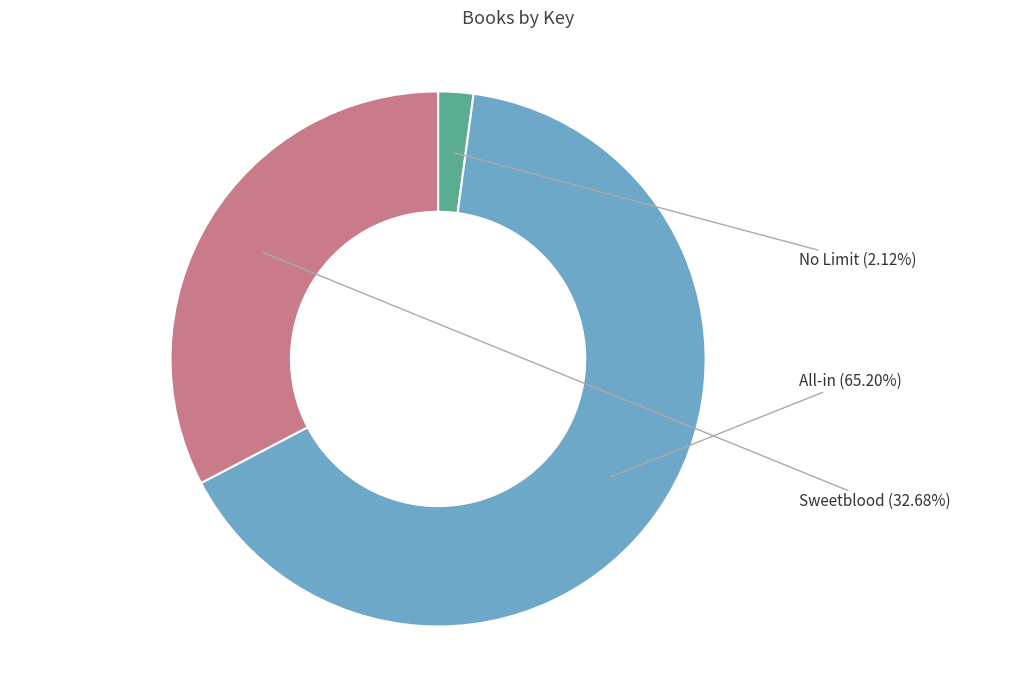

Does All-in account for over 50% of the chart?

Yes